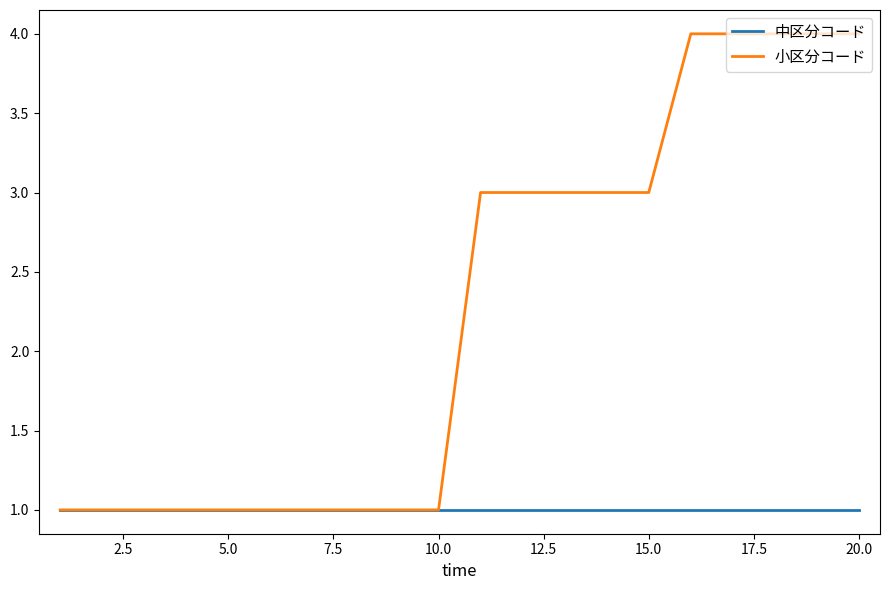

Rank the series by their maximum value, from lowest to highest.

中区分コード, 小区分コード